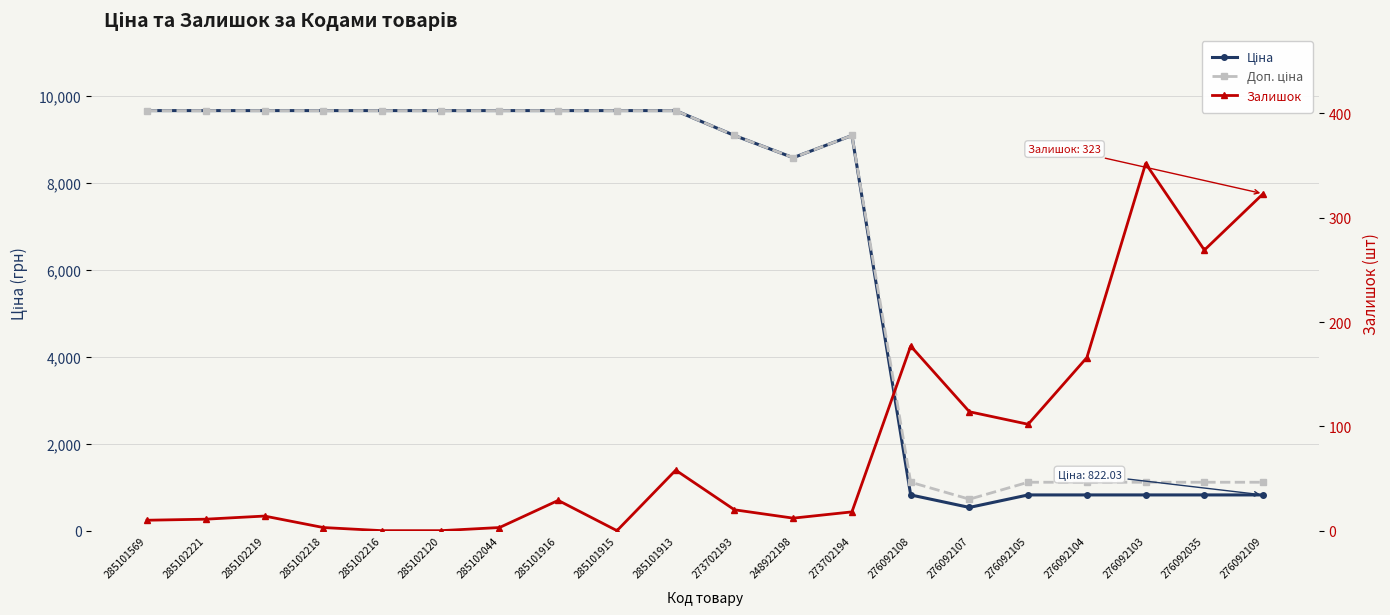

At which label is Доп. ціна closest to 5194?

248922198